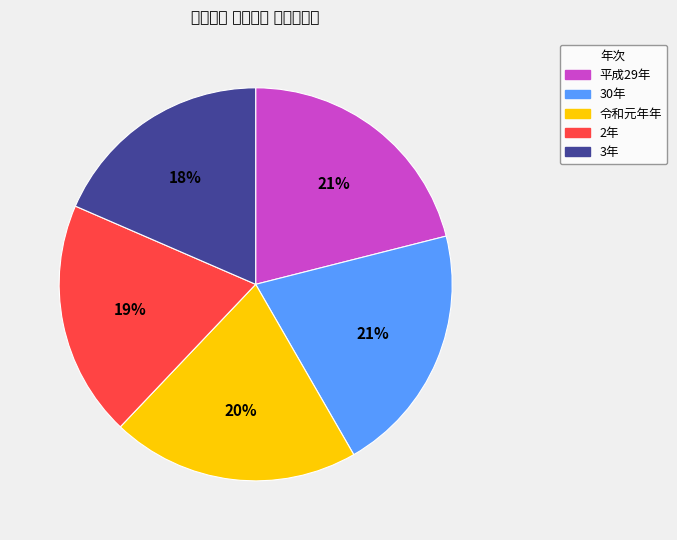

How many slices are in this pie chart?

5